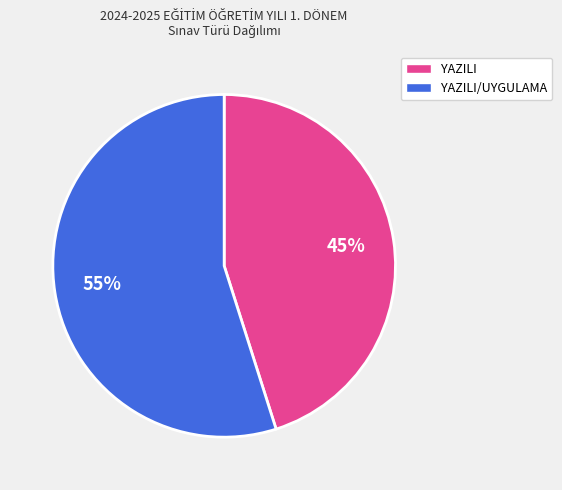

To the nearest percent, what is the average slice percentage?

50%